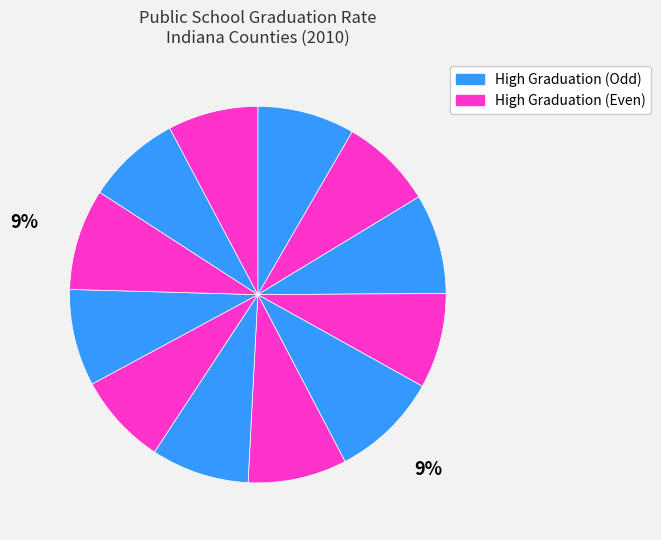

How many segments does this pie chart have?

12